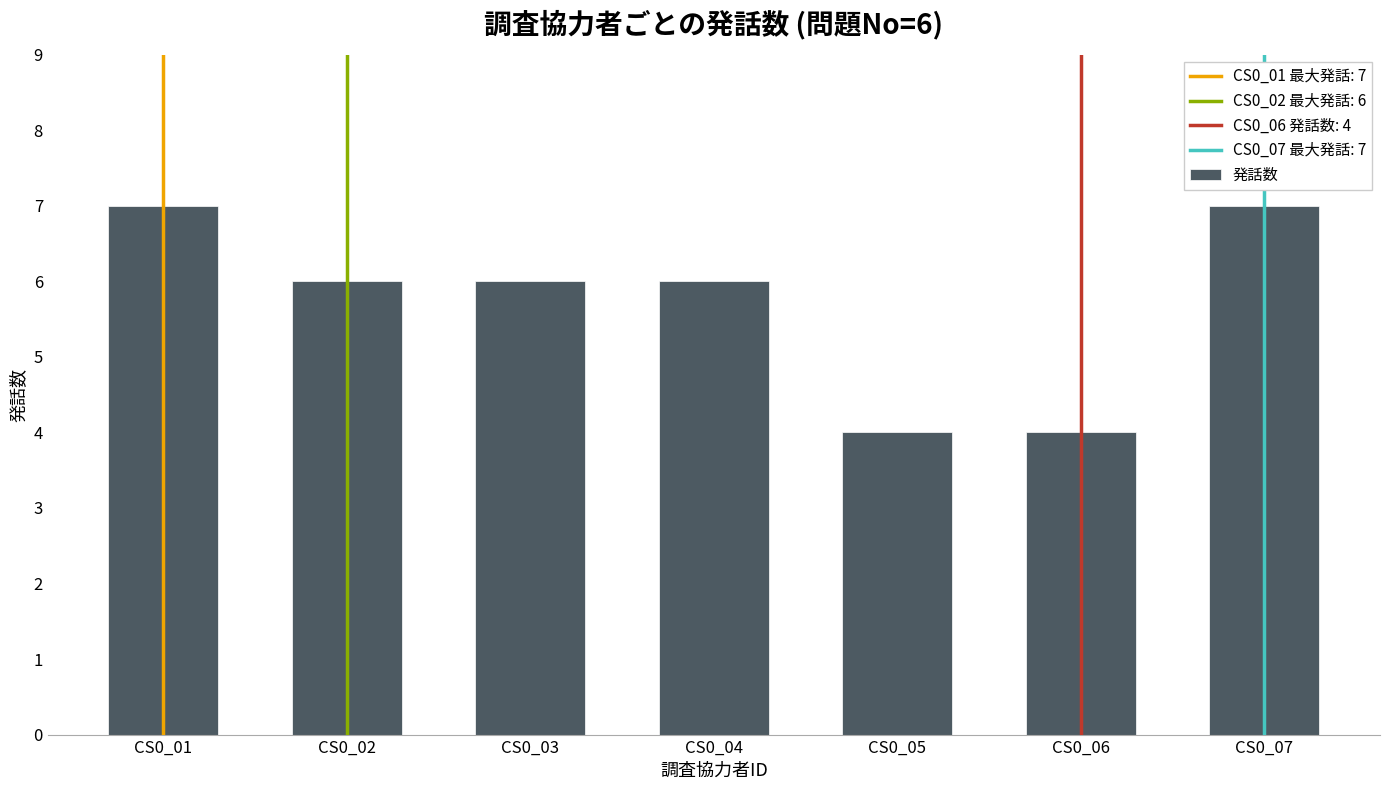

Is it true that the value at CS0_07 is 7?

True